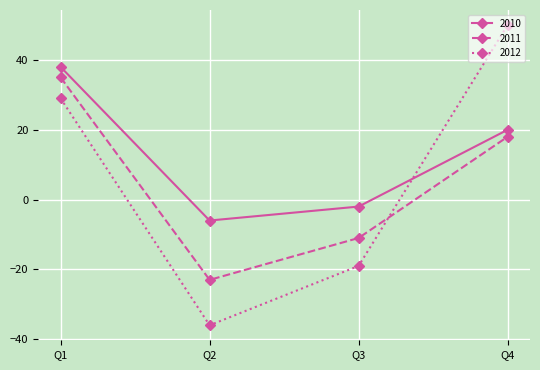

How many categories are shown in the chart?

4